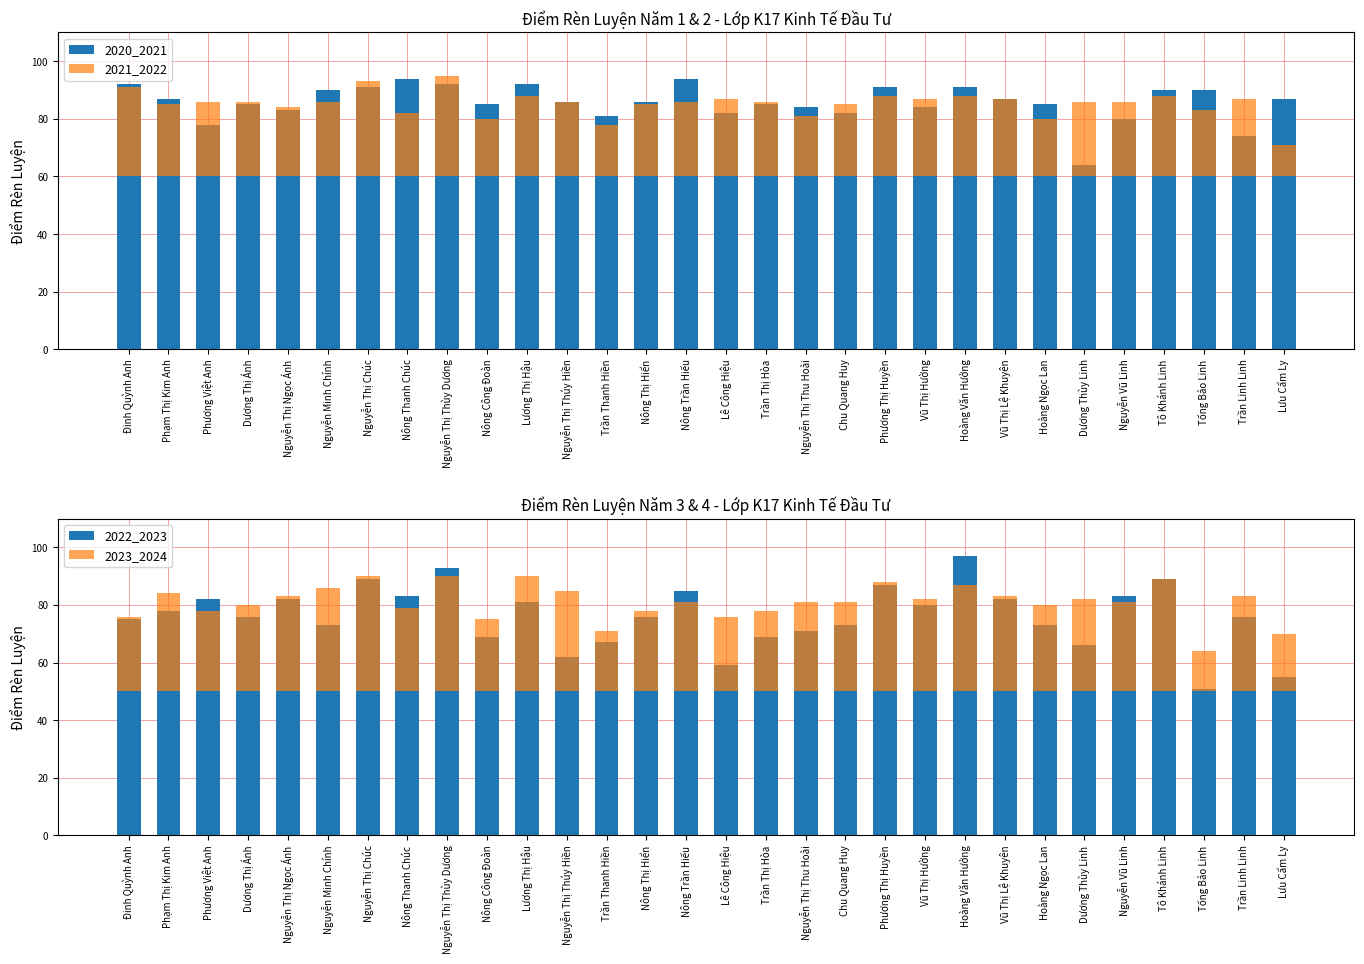

Is it true that 2023_2024 equals 9 at Trần Linh Linh?

False